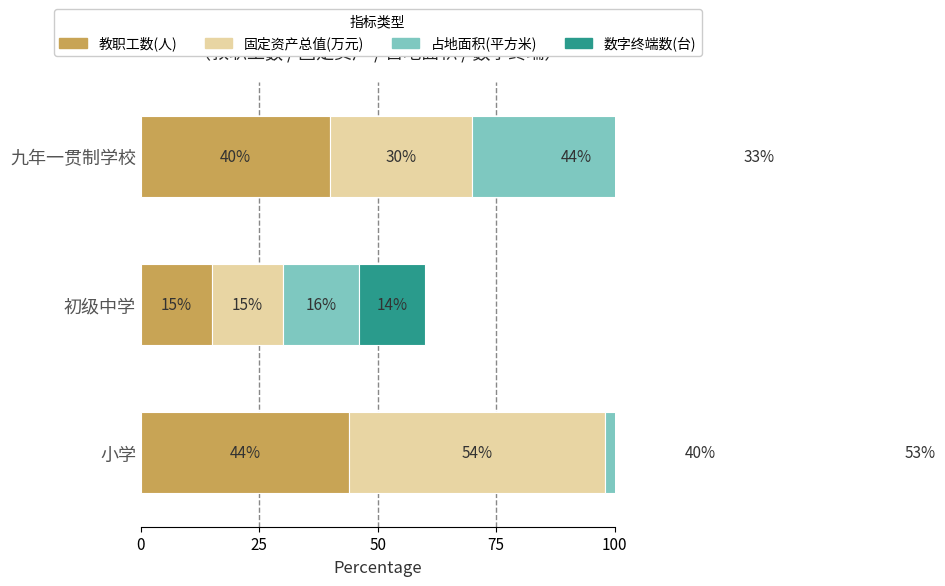

Is it true that 占地面积(平方米) equals 44 at 50?

True